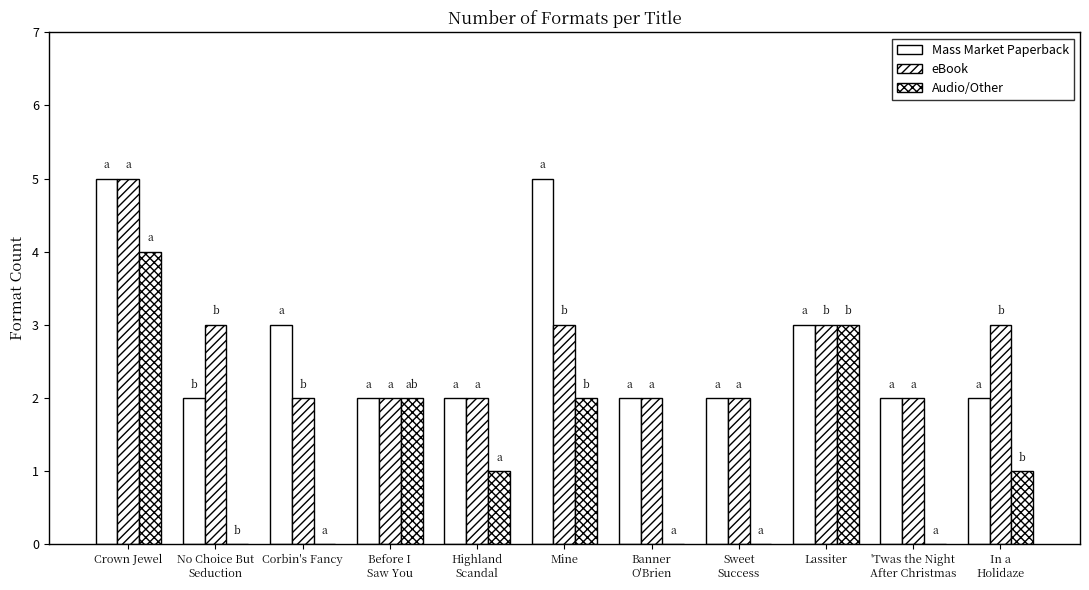

What is the difference between the maximum and second lowest values in the Audio/Other series?

4